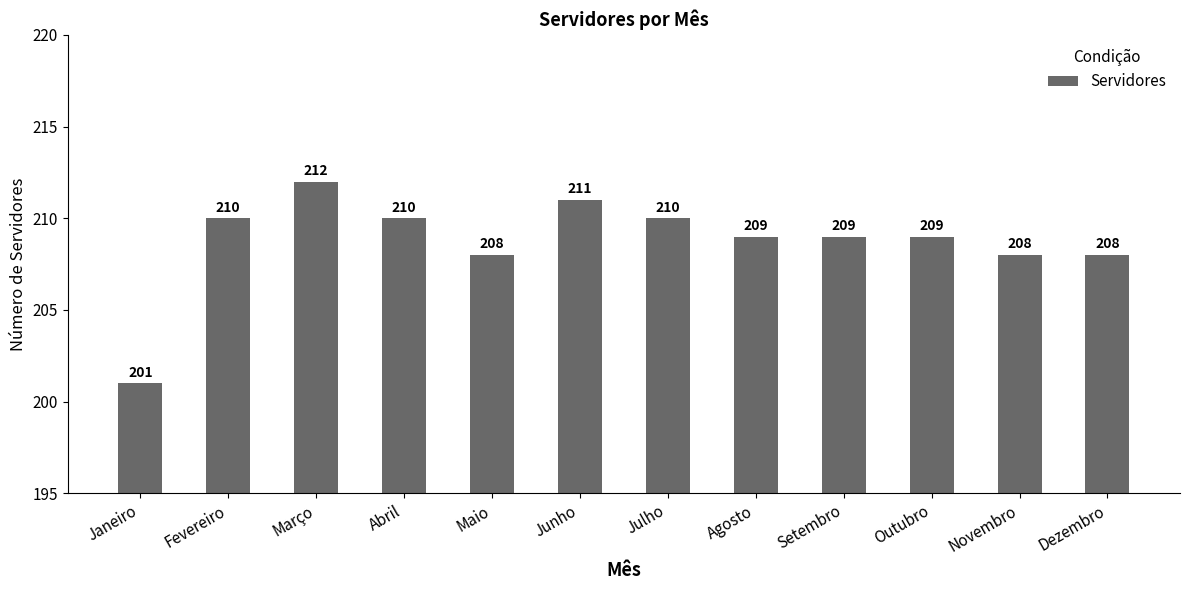

What is the difference between the maximum and minimum values?

11